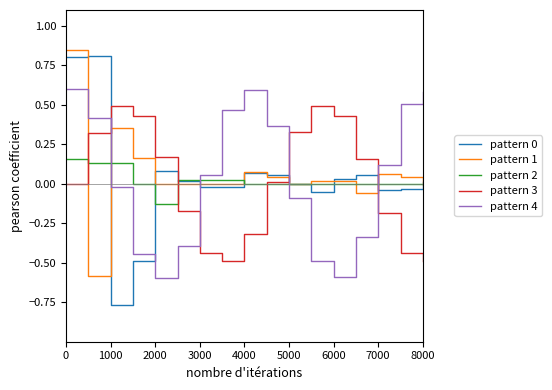

True or false: pattern 3 and pattern 4 cross at least once.

True